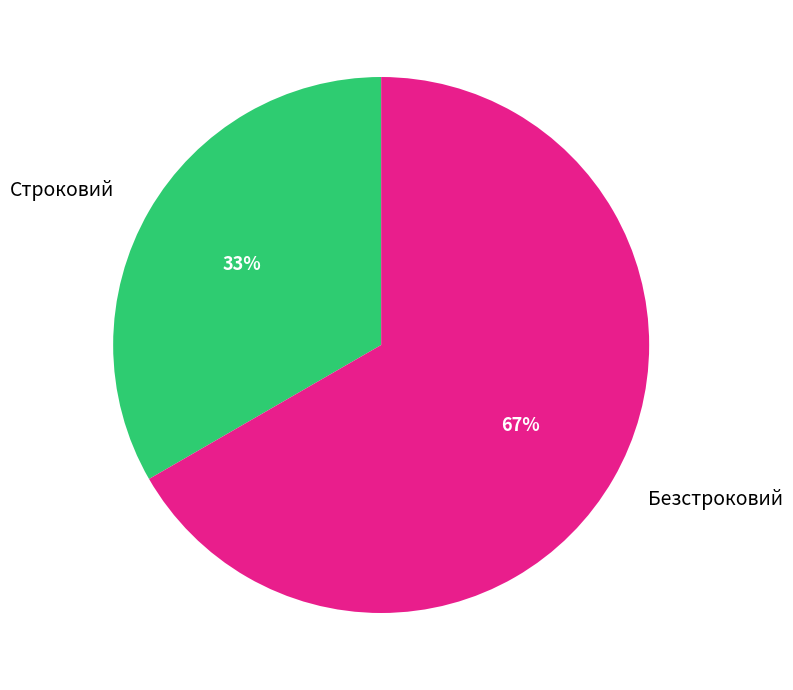

Which slice is the largest?

Безстроковий